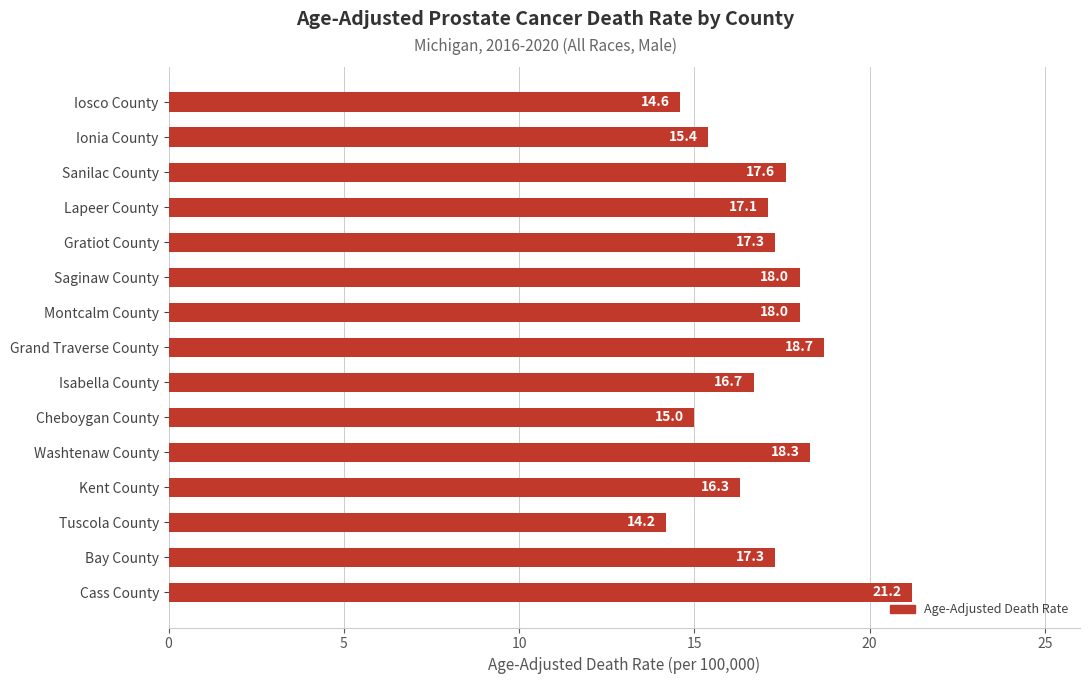

The chart shows a value of 27.1 at Ionia County. True or false?

False